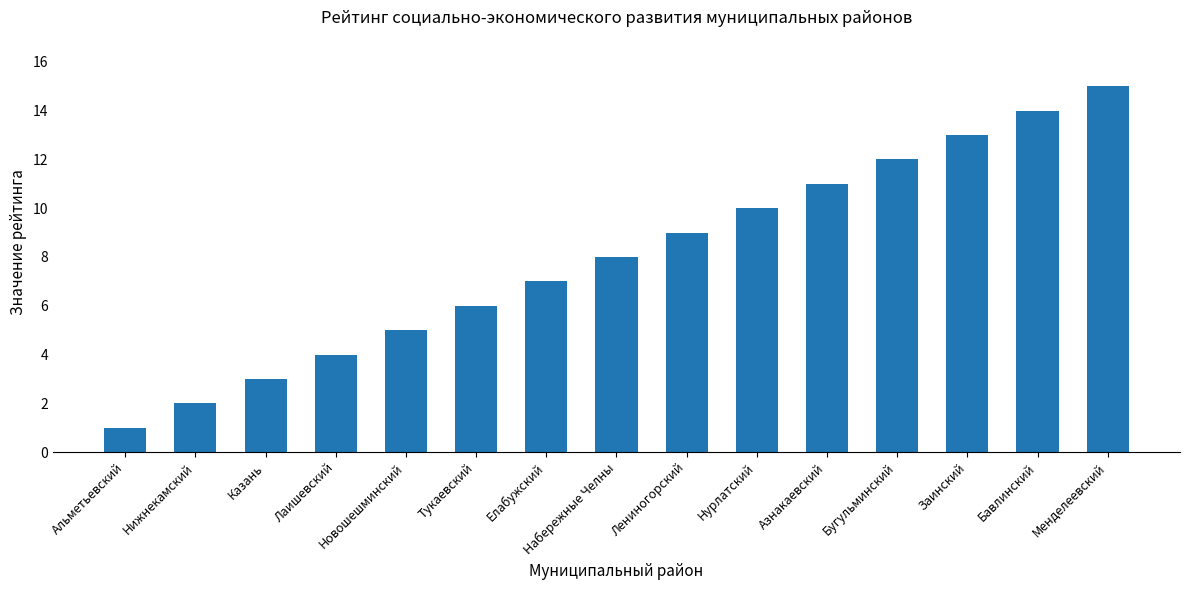

What is the value of the 12th bar from the left?

12